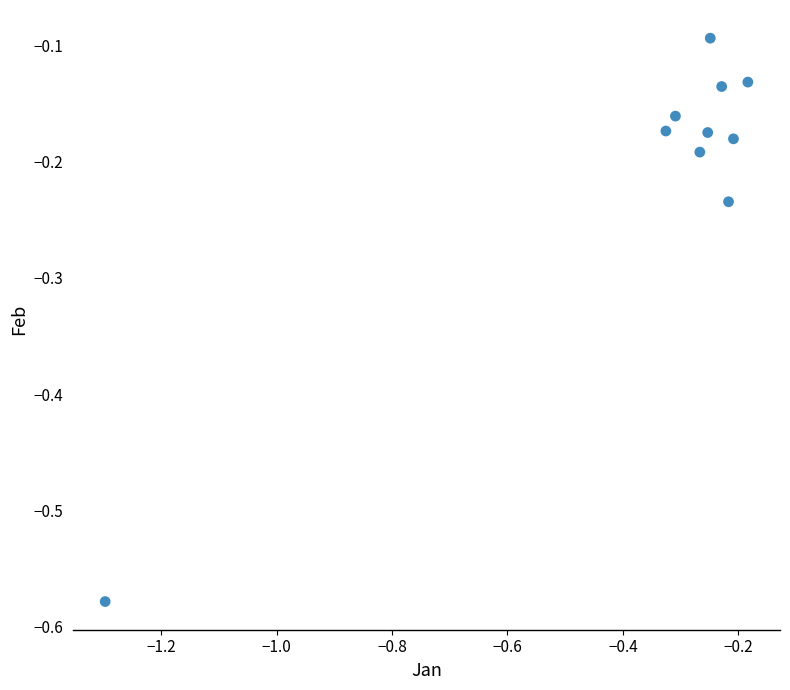

What is the average X value?

-0.4